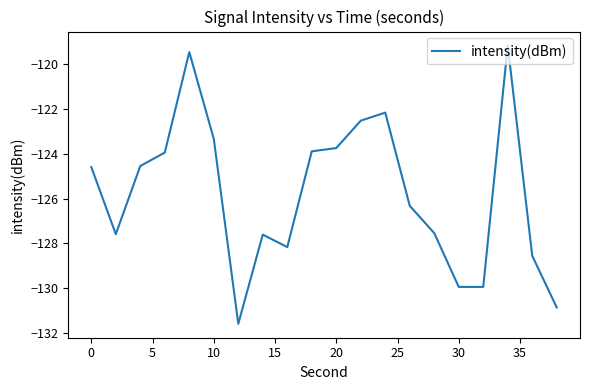

What is the average value?

-125.8